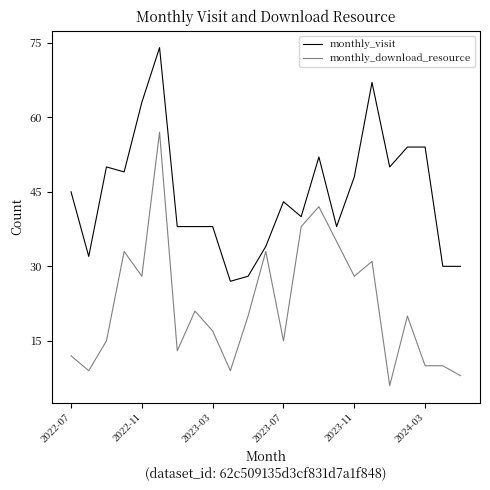

What are all the series names shown in the legend?

monthly_visit, monthly_download_resource